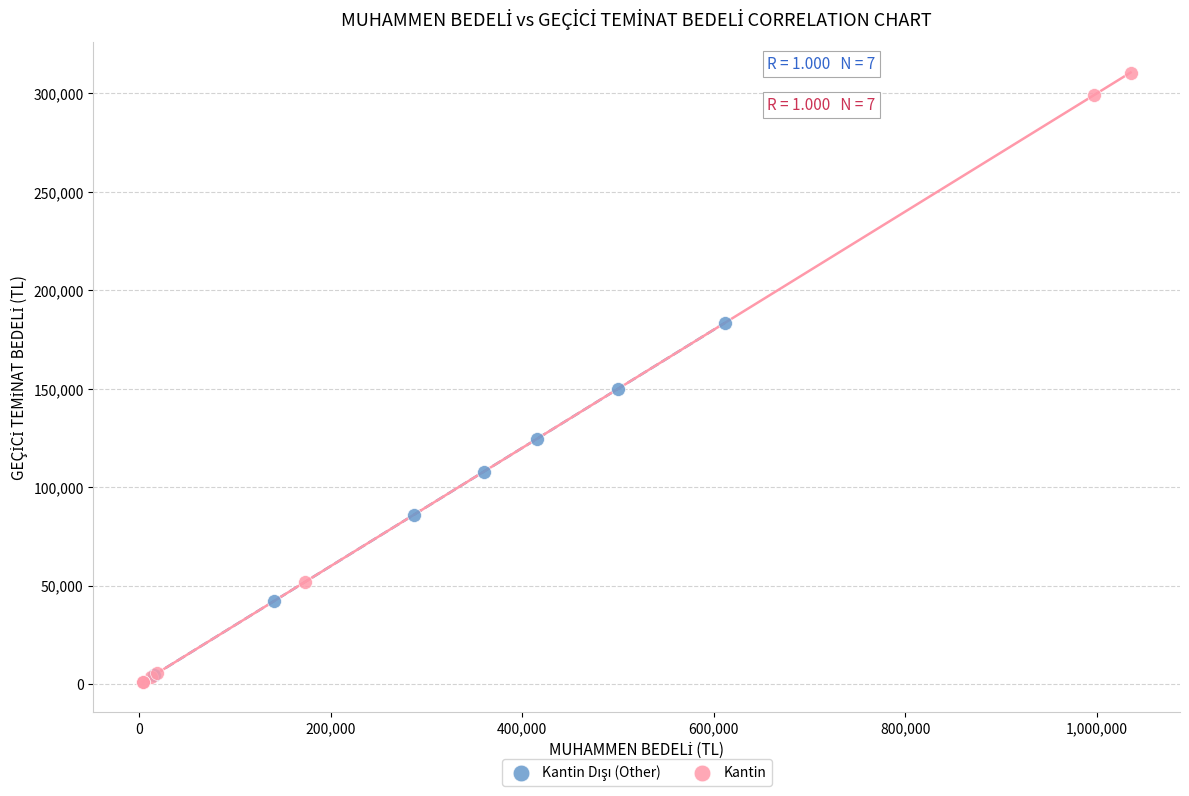

Which series has the widest spread of Y values?

Kantin